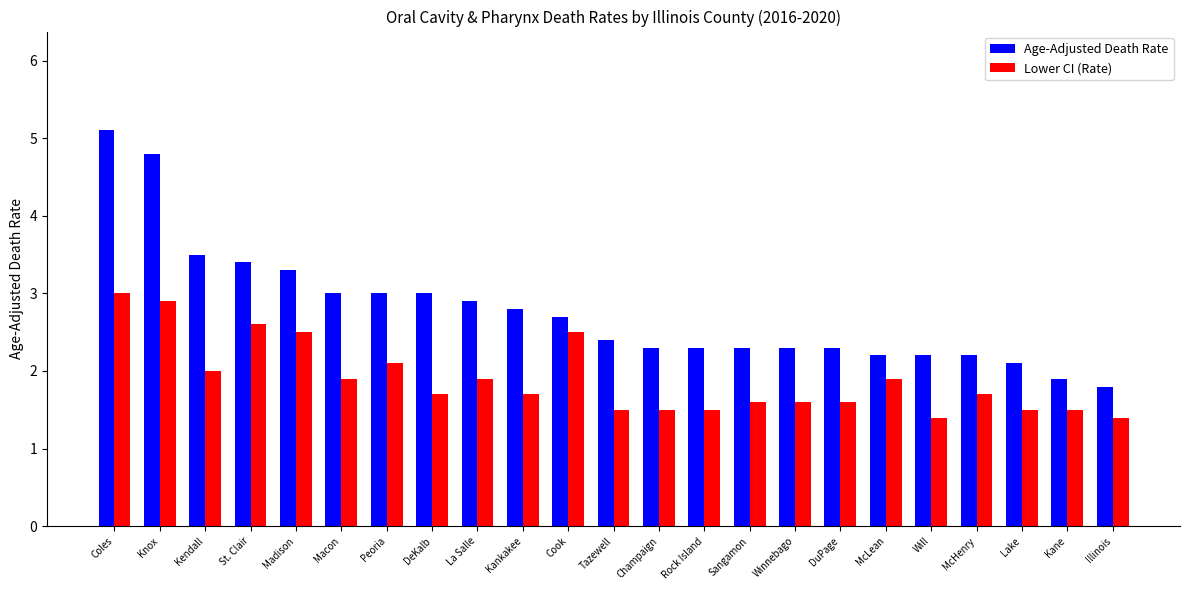

List the series in order of their peak value, lowest first.

Lower CI (Rate), Age-Adjusted Death Rate